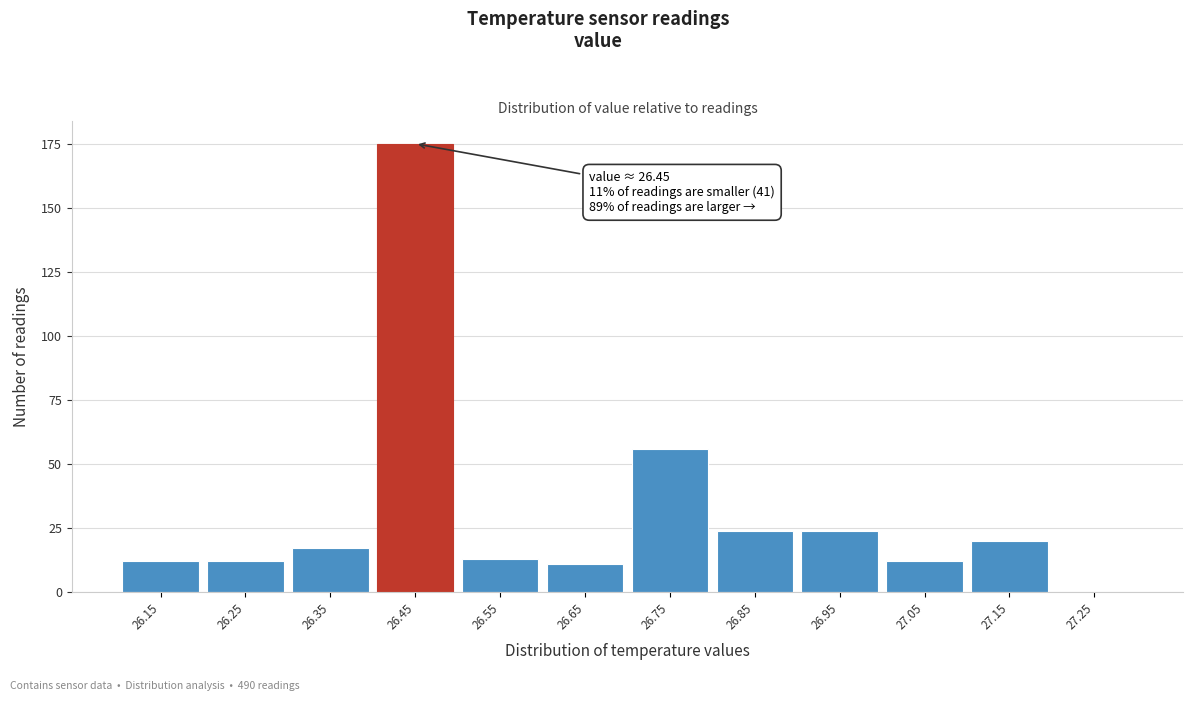

Reading left to right, extract all data points from this chart.

26.15=12	26.25=12	26.35=17	26.45=175	26.55=13	26.65=11	26.75=56	26.85=24	26.95=24	27.05=12	27.15=20	27.25=0